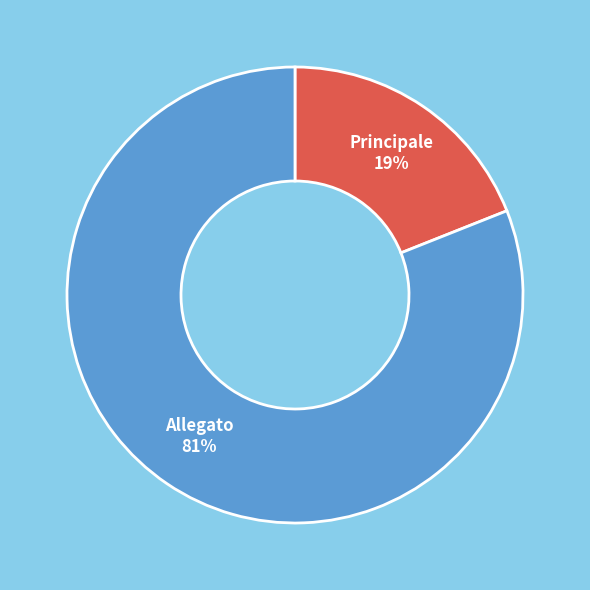

To the nearest percent, what is the difference between the largest and smallest slice percentages?

62%